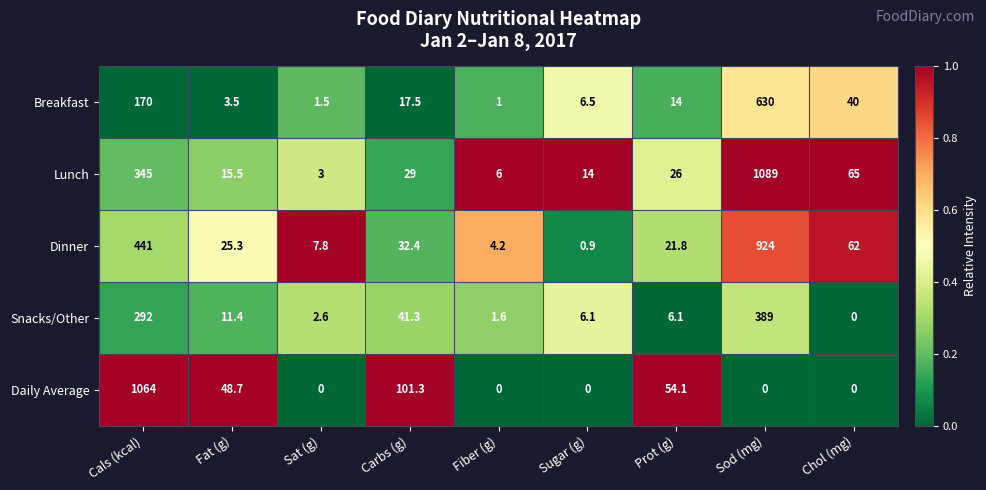

Where does the Snacks/Other series first go above 6?

Cals (kcal)